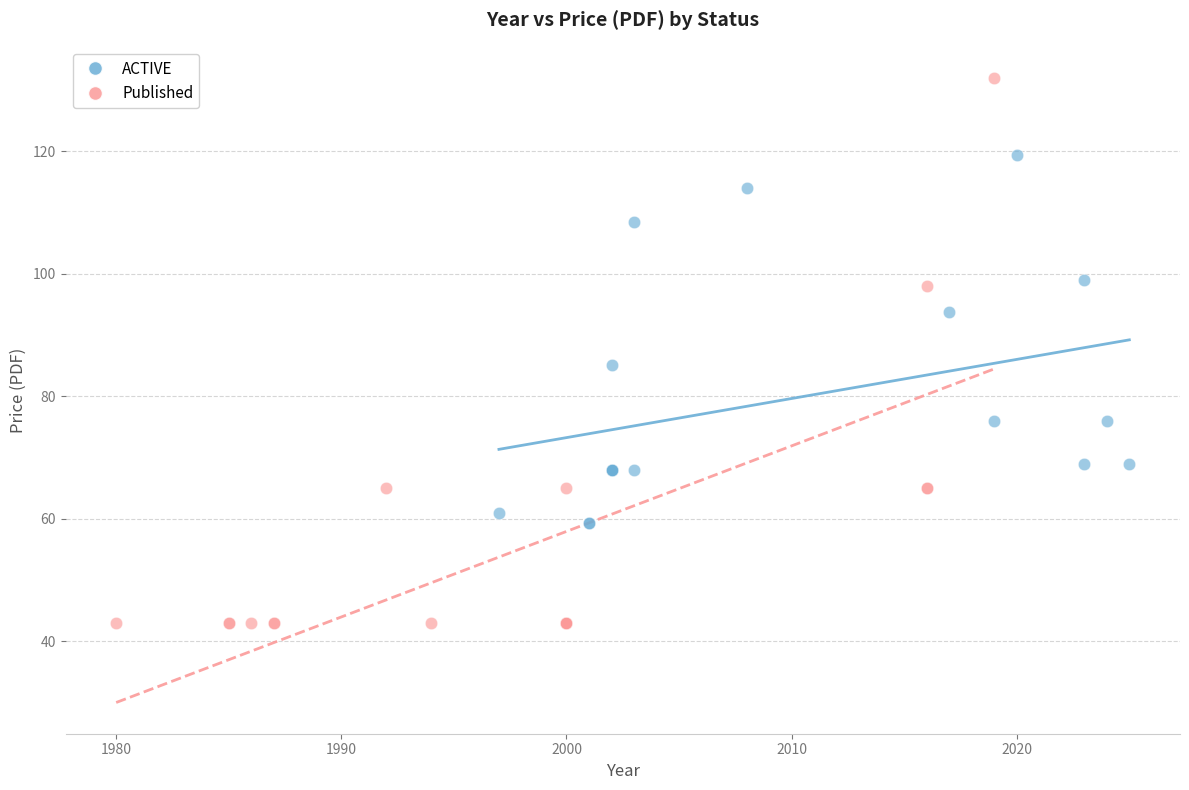

Which series contains the lowest Y value?

Published